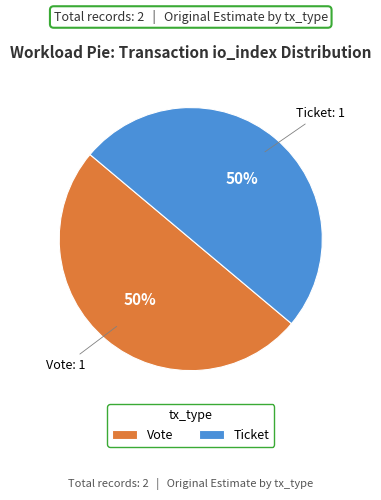

Combined, do Ticket and Vote account for over 50%?

Yes